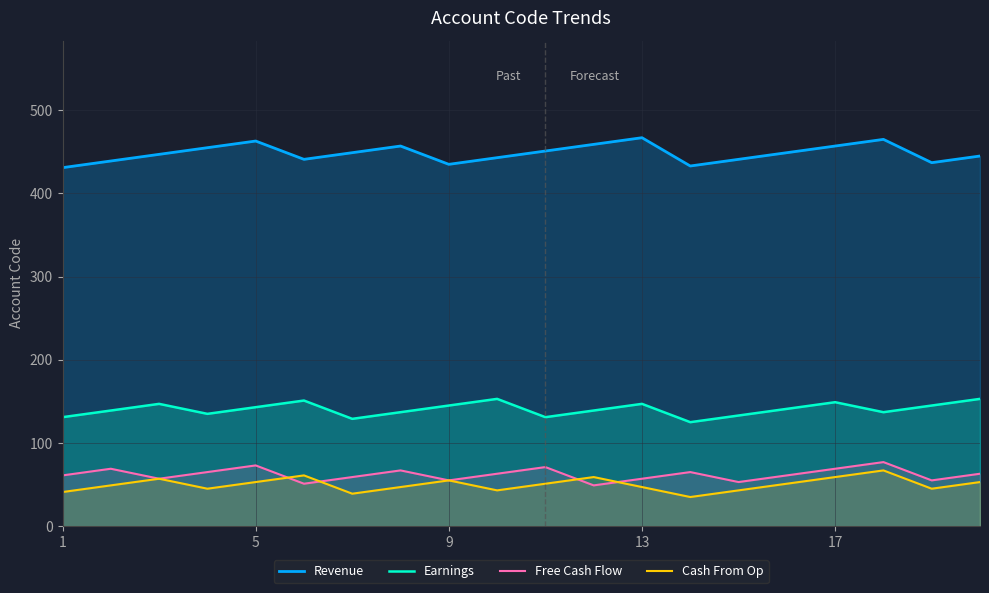

What is the minimum value for Free Cash Flow?

49